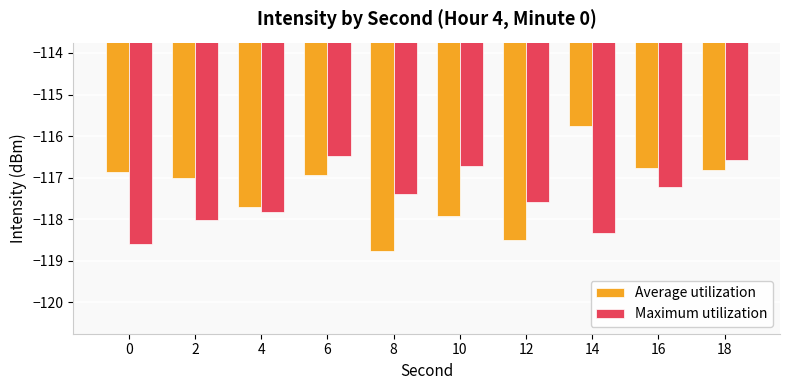

What is the lowest value of the Maximum utilization series?

-118.6